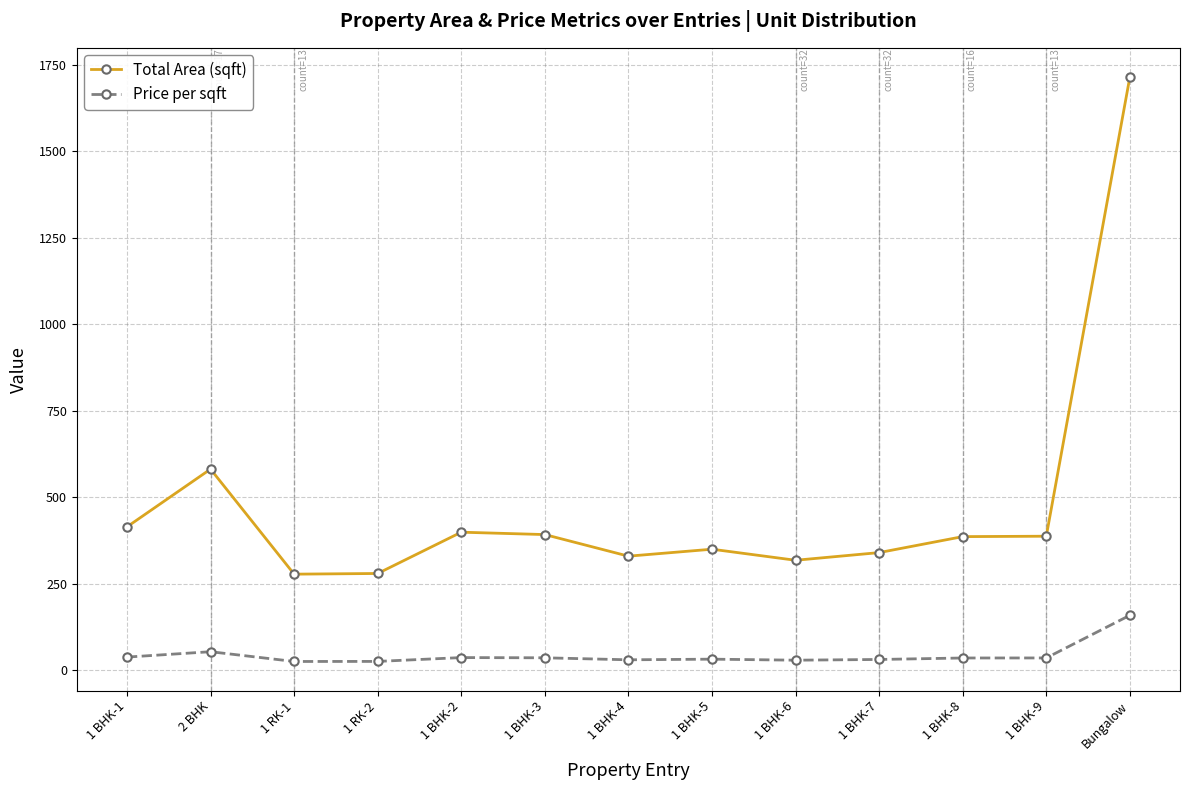

What is the maximum value for Price per sqft?

159.3